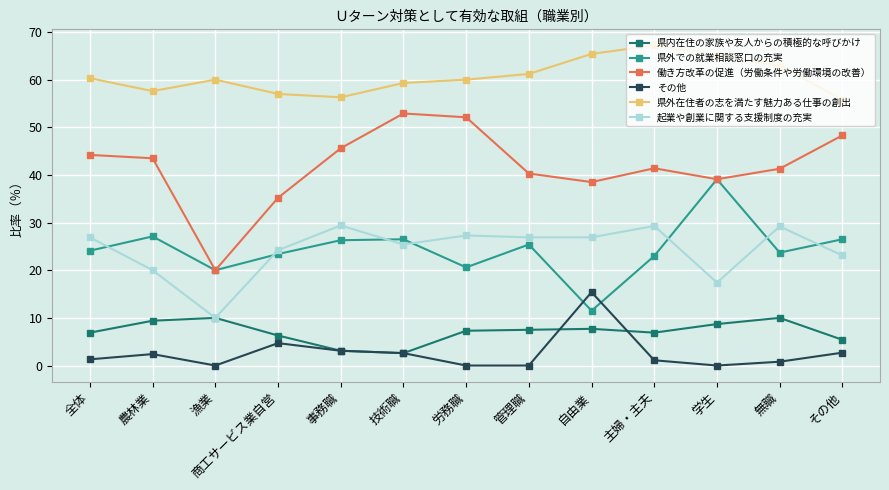

Count the number of data series in this chart.

6